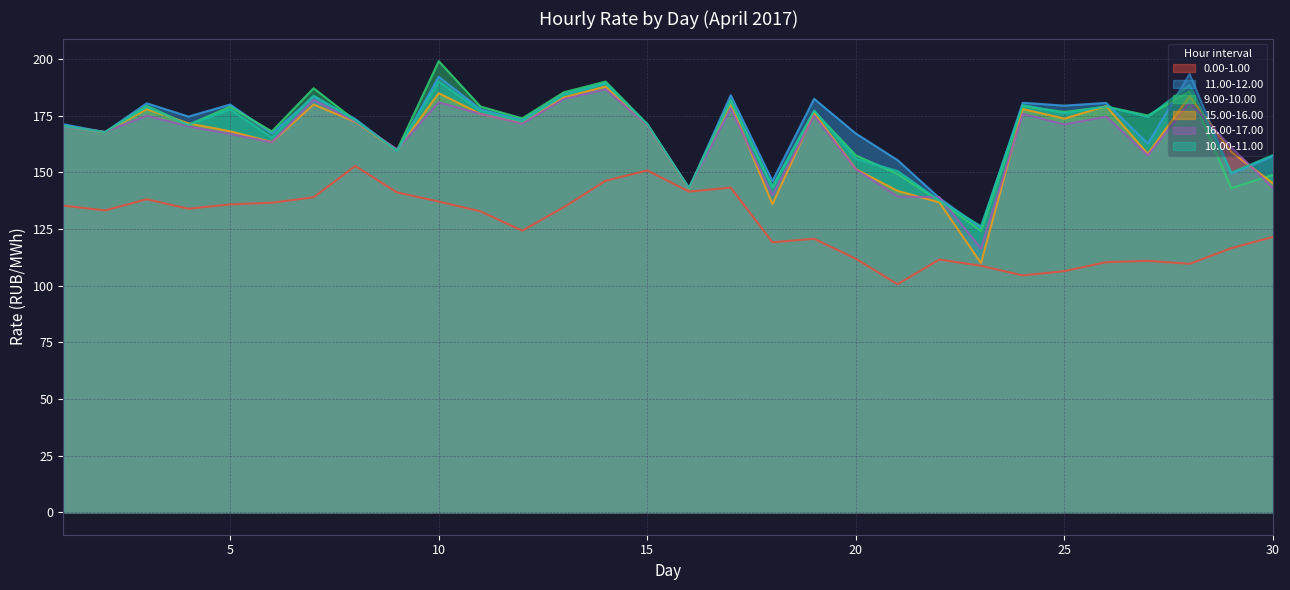

Reading left to right, list all the values displayed in this chart.

0.00-1.00: 1=135.4	2=133.3	3=138.2	4=134.0	5=135.9	6=136.7	7=139.1	8=152.9	9=141.2	10=137.2	11=132.9	12=124.3	13=134.7	14=146.3	15=150.9	16=141.6	17=143.3	18=119.2	19=120.7	20=111.9	21=100.7	22=111.6	23=108.8	24=104.5	25=106.4	26=110.4	27=111.0	28=109.7	29=116.6	30=121.6
11.00-12.00: 1=171.3	2=167.8	3=180.6	4=174.7	5=180.0	6=167.3	7=183.5	8=173.7	9=159.5	10=192.3	11=177.9	12=173.2	13=184.7	14=189.5	15=171.2	16=143.0	17=184.1	18=146.2	19=182.5	20=167.2	21=155.5	22=138.8	23=125.5	24=180.8	25=179.5	26=180.7	27=162.8	28=193.5	29=149.4	30=157.3
9.00-10.00: 1=170.6	2=167.8	3=179.5	4=171.1	5=179.1	6=168.2	7=187.2	8=172.9	9=159.8	10=199.2	11=179.2	12=173.9	13=185.4	14=190.2	15=171.4	16=143.2	17=182.0	18=143.8	19=177.1	20=157.6	21=149.3	22=137.4	23=124.2	24=179.3	25=176.7	26=179.1	27=175.2	28=185.8	29=143.1	30=149.0
15.00-16.00: 1=170.4	2=167.8	3=178.0	4=171.7	5=168.2	6=163.5	7=180.0	8=172.4	9=159.9	10=185.0	11=175.9	12=171.9	13=183.2	14=187.9	15=170.8	16=142.8	17=180.5	18=136.0	19=176.3	20=151.5	21=141.9	22=136.8	23=110.0	24=178.0	25=173.8	26=179.3	27=158.2	28=183.8	29=159.1	30=145.2
16.00-17.00: 1=170.3	2=168.0	3=175.1	4=170.3	5=167.1	6=163.4	7=182.1	8=172.6	9=160.3	10=181.0	11=175.9	12=171.6	13=182.5	14=186.8	15=170.8	16=143.1	17=178.3	18=140.0	19=175.2	20=151.4	21=139.4	22=139.1	23=116.5	24=175.9	25=171.2	26=174.7	27=157.6	28=181.0	29=161.1	30=143.1
10.00-11.00: 1=170.5	2=167.9	3=178.9	4=171.0	5=177.9	6=165.3	7=184.0	8=173.0	9=159.7	10=190.2	11=177.2	12=172.6	13=184.3	14=189.3	15=171.3	16=143.1	17=181.4	18=143.5	19=177.4	20=156.1	21=150.7	22=137.7	23=126.2	24=179.8	25=176.2	26=179.2	27=174.6	28=188.7	29=149.9	30=157.7